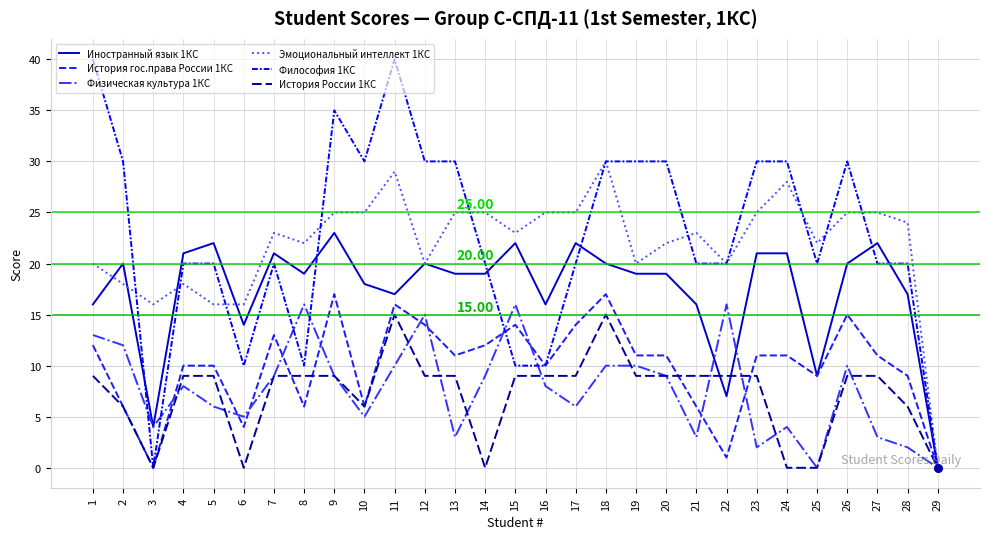

What is the difference between the maximum and second lowest values in the Иностранный язык 1КС series?

19